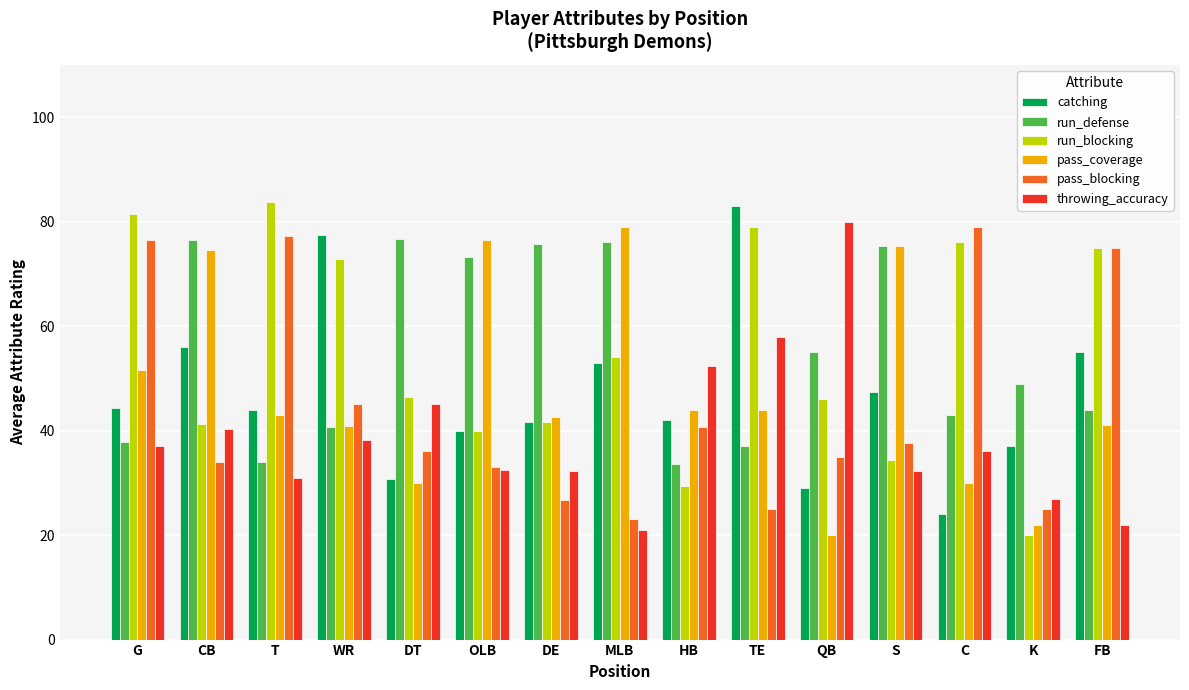

At which label does run_blocking first exceed 46?

G